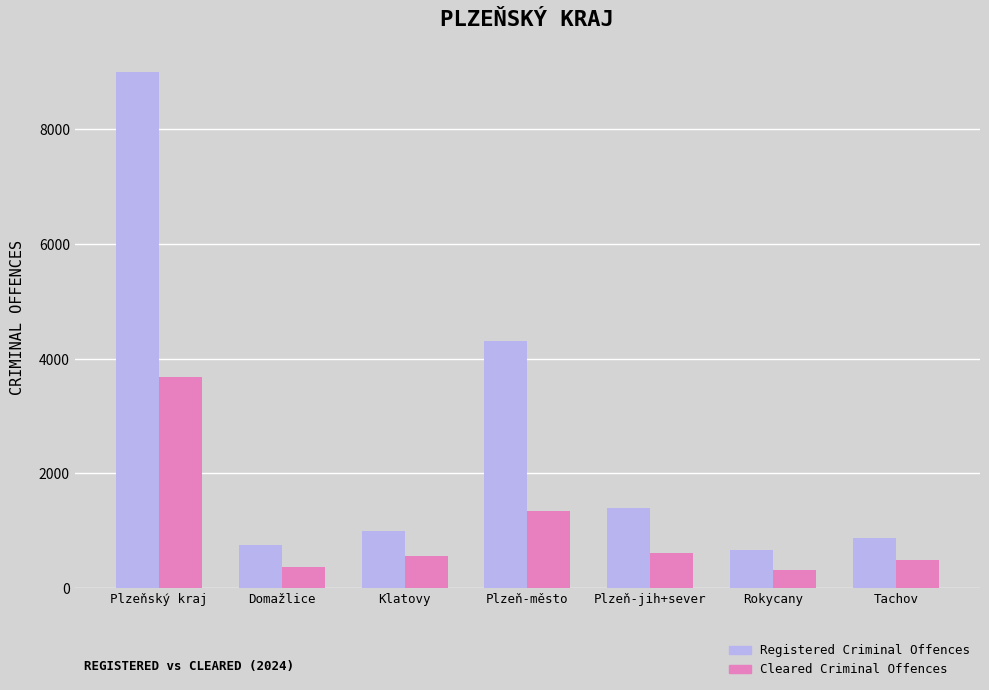

Which category has the highest value across all series?

Plzeňský kraj